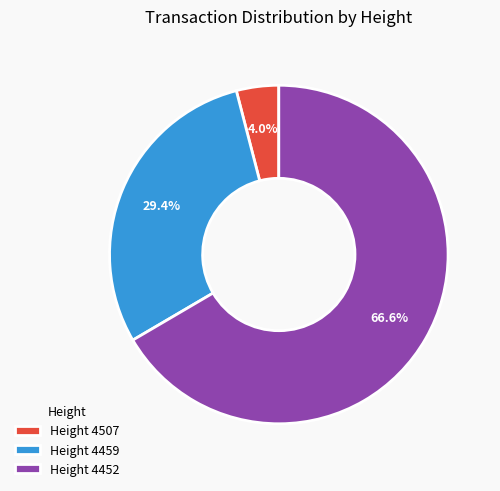

Which slice is the smallest?

Height 4507